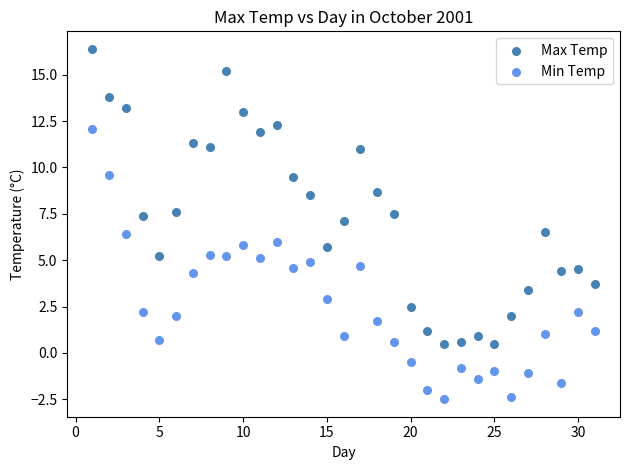

Across all data points, what is the range of Y values (max minus min)?

18.9